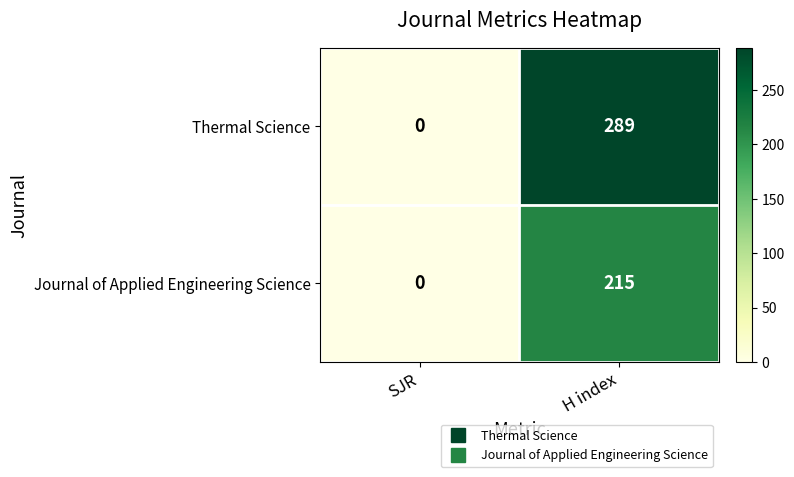

The value of Thermal Science at H index is 83. True or false?

False